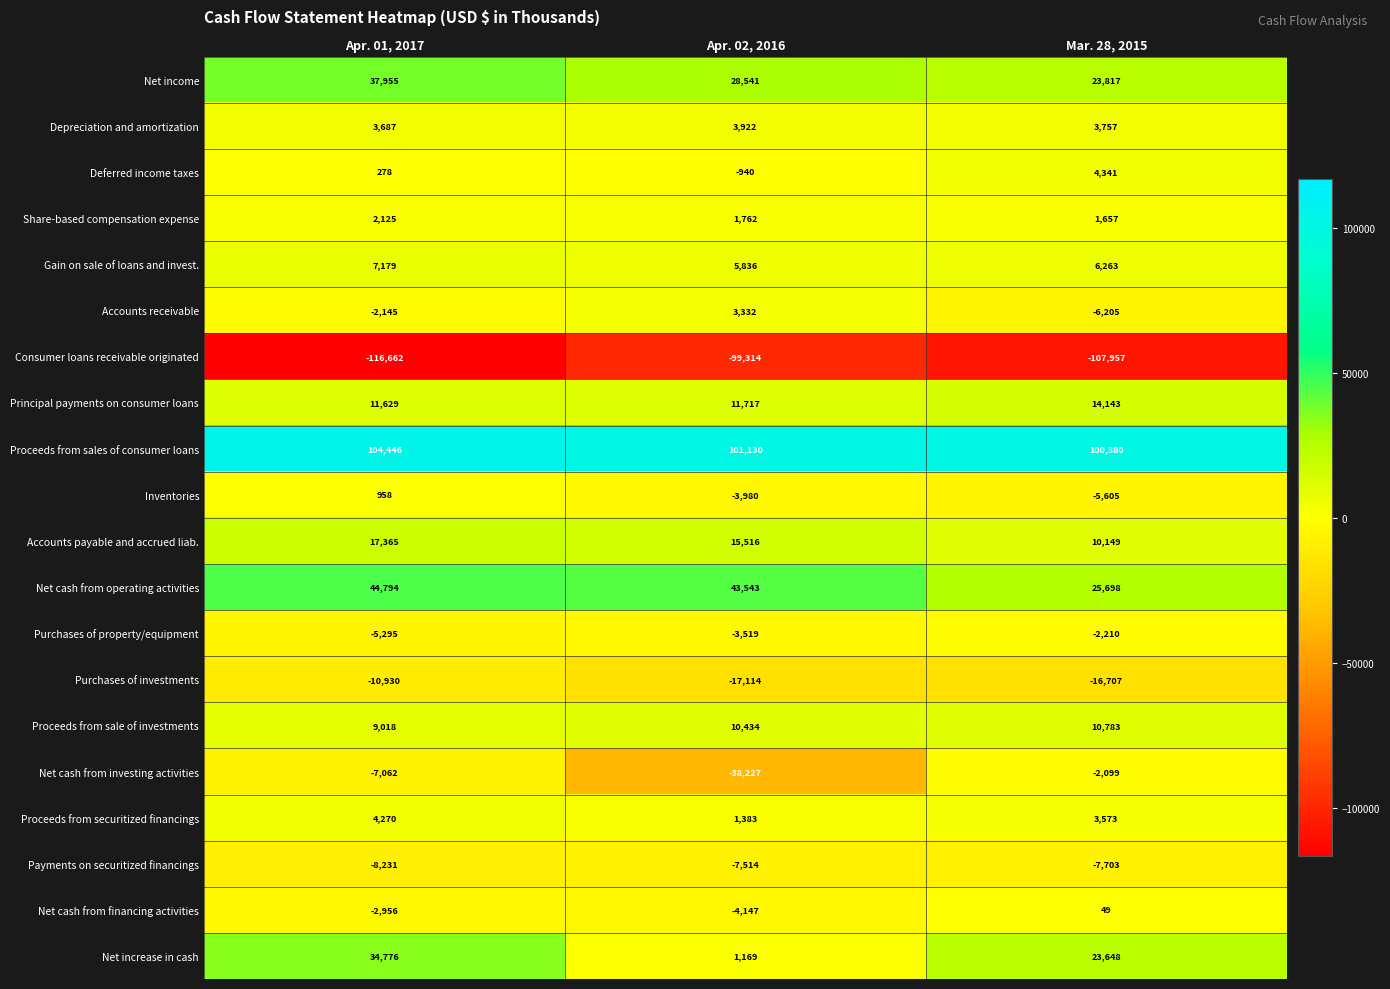

At which category does the chart reach its minimum across all series?

Apr. 01, 2017